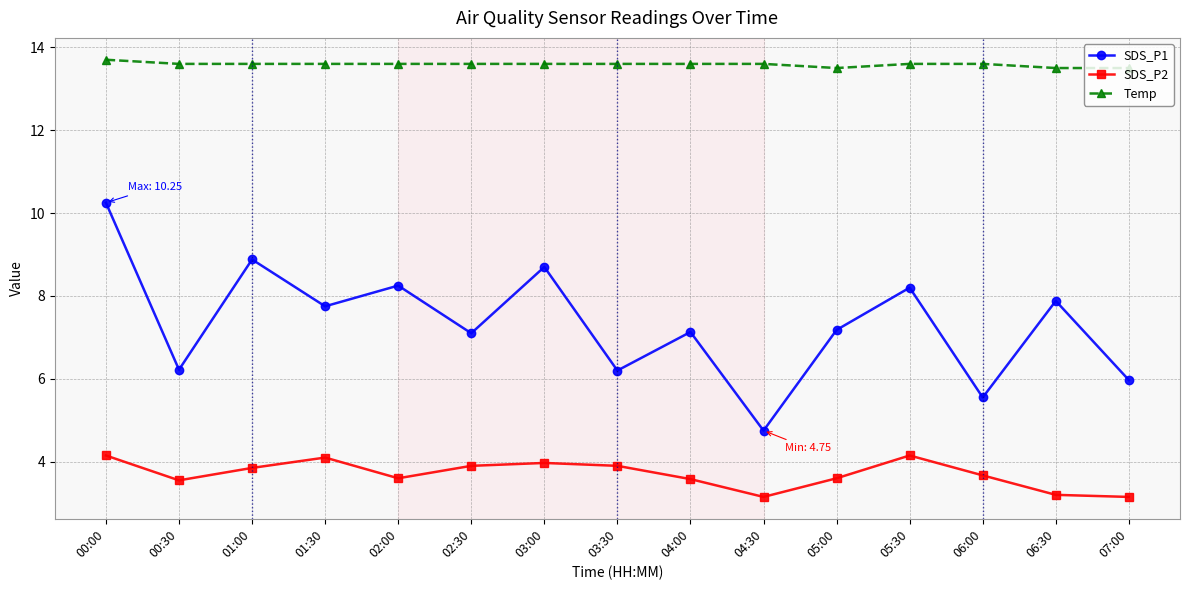

Is it true that SDS_P2 equals 2.1 at 04:30?

False